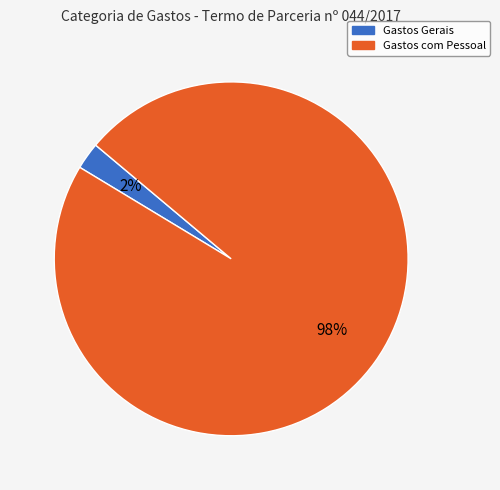

Which slice is the largest?

Gastos com Pessoal